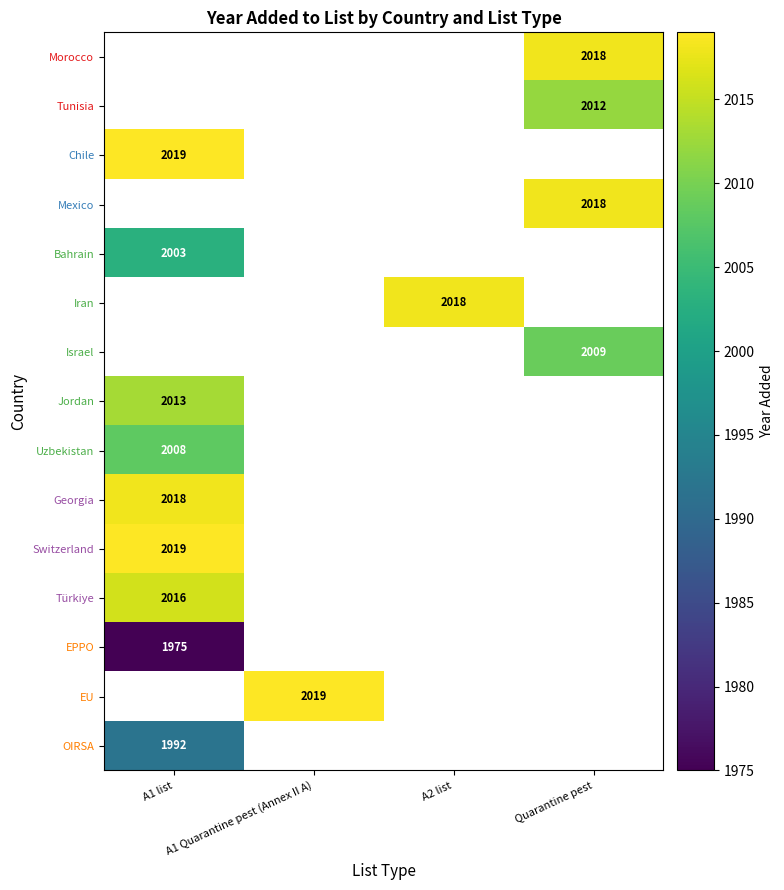

The Jordan series shows 2013 at A1 list. True or false?

True